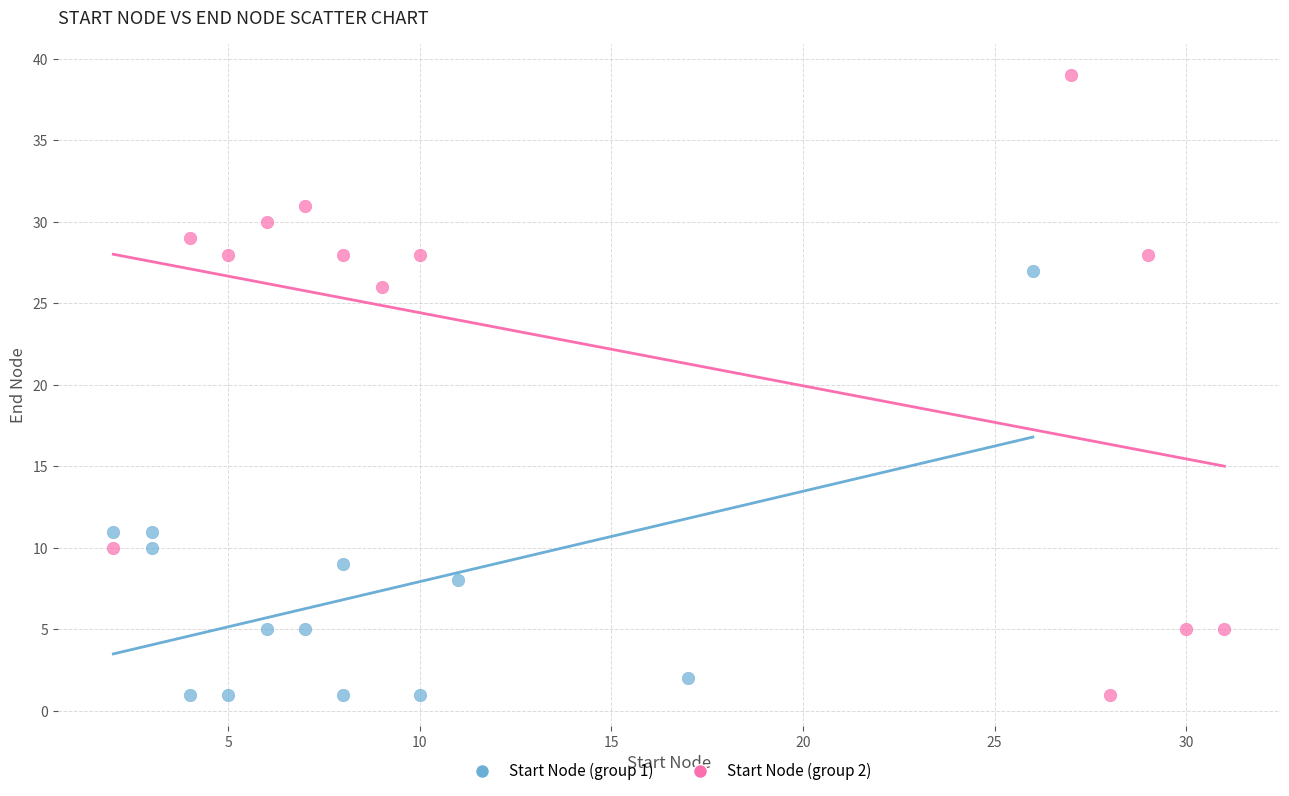

Which series reaches the maximum Y coordinate?

Start Node (group 2)